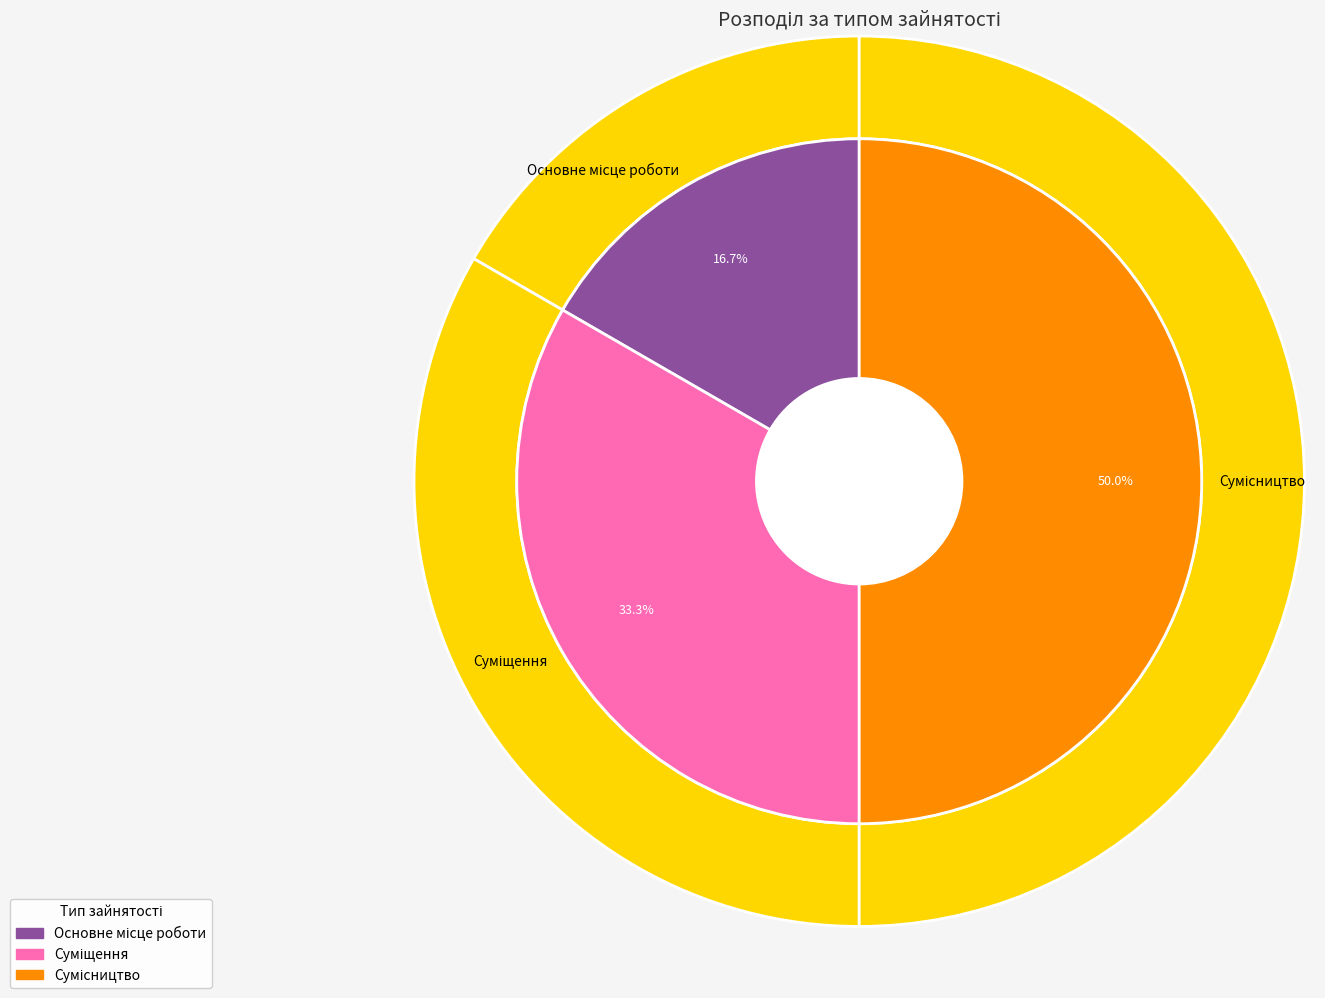

True or false: Основне місце роботи accounts for 10% of the total.

False